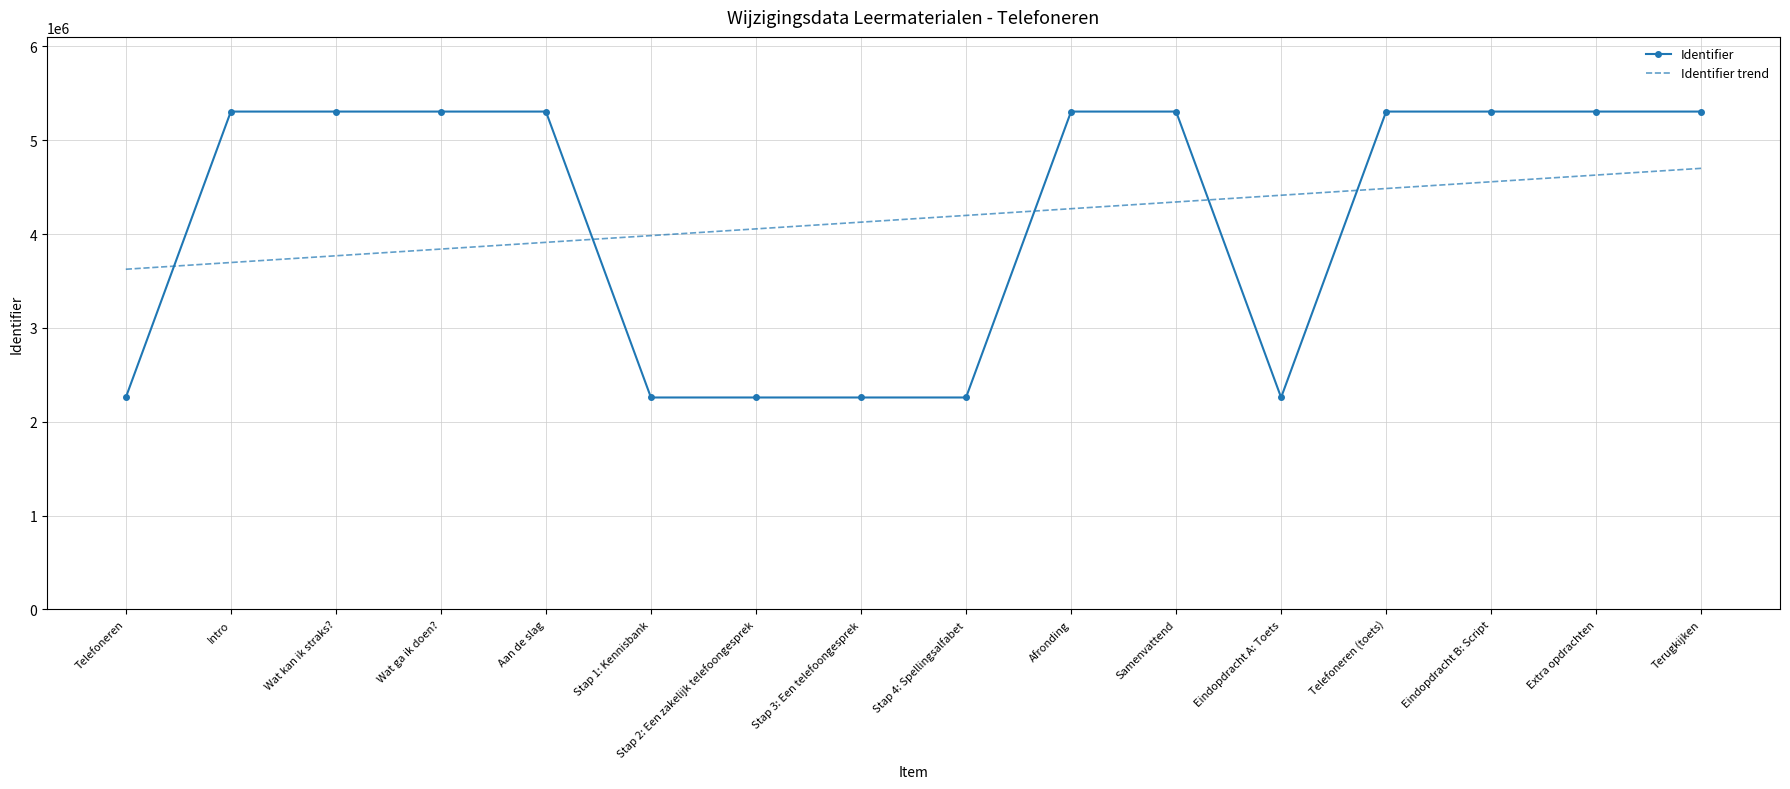

Which series changed the most between Aan de slag and Terugkijken?

Identifier trend